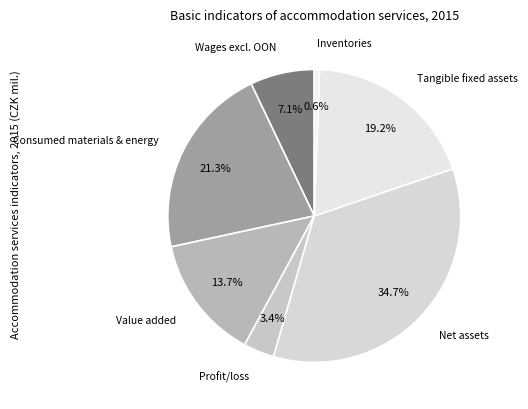

Rank the categories by value from highest to lowest.

Net assets, Consumed materials & energy, Tangible fixed assets, Value added, Wages excl. OON, Profit/loss, Inventories